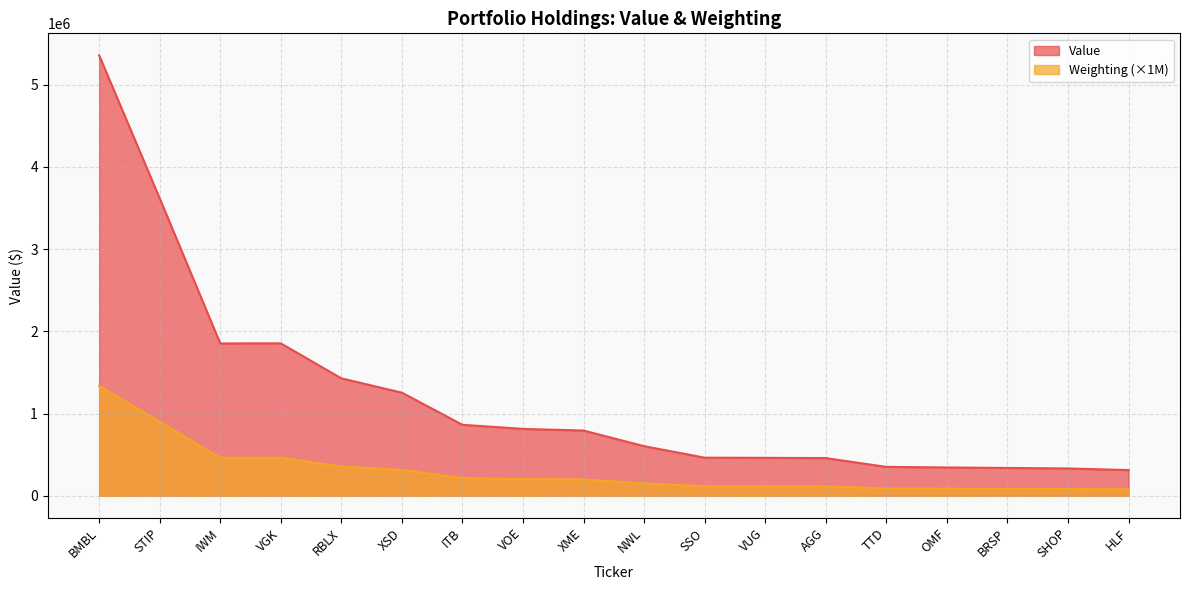

Is the value of Weighting at BRSP greater than the value of Value at VGK?

No